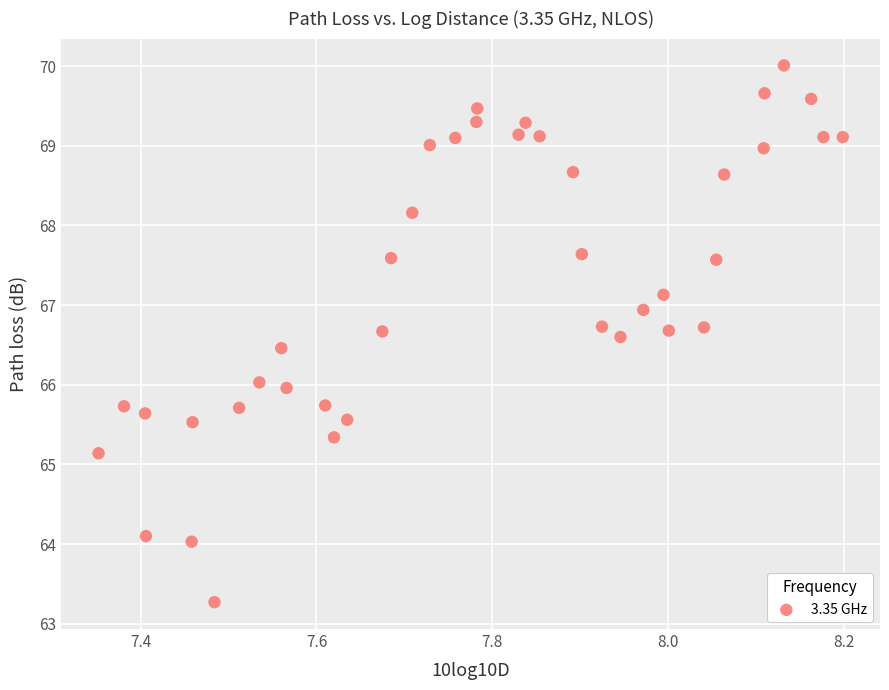

What is the range of X values (max minus min)?

0.8